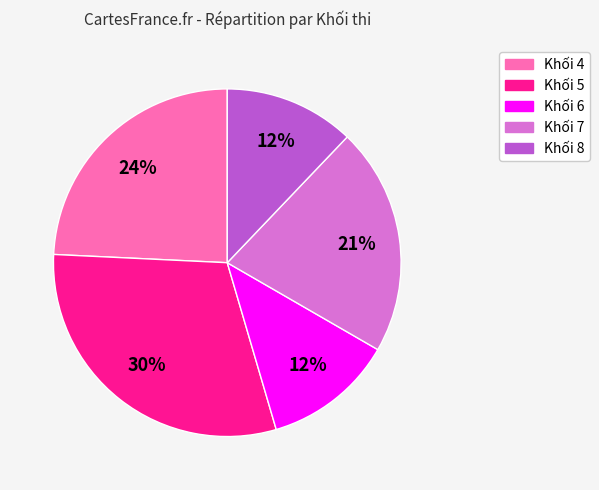

Which has a higher value, Khối 7 or Khối 8?

Khối 7